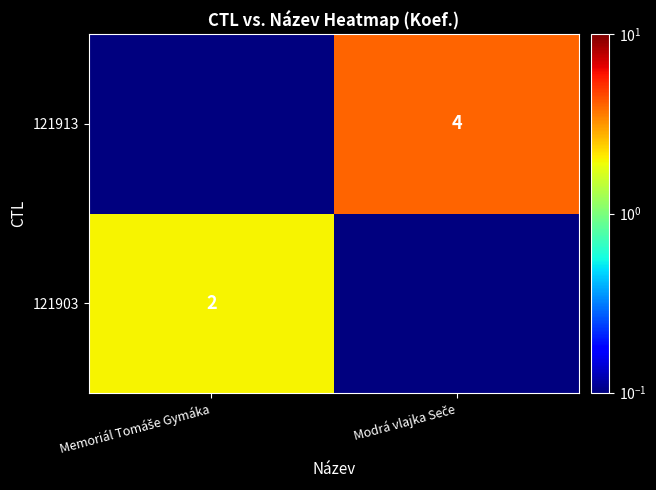

What is the spread (max minus min) of values at Modrá vlajka Seče?

3.9